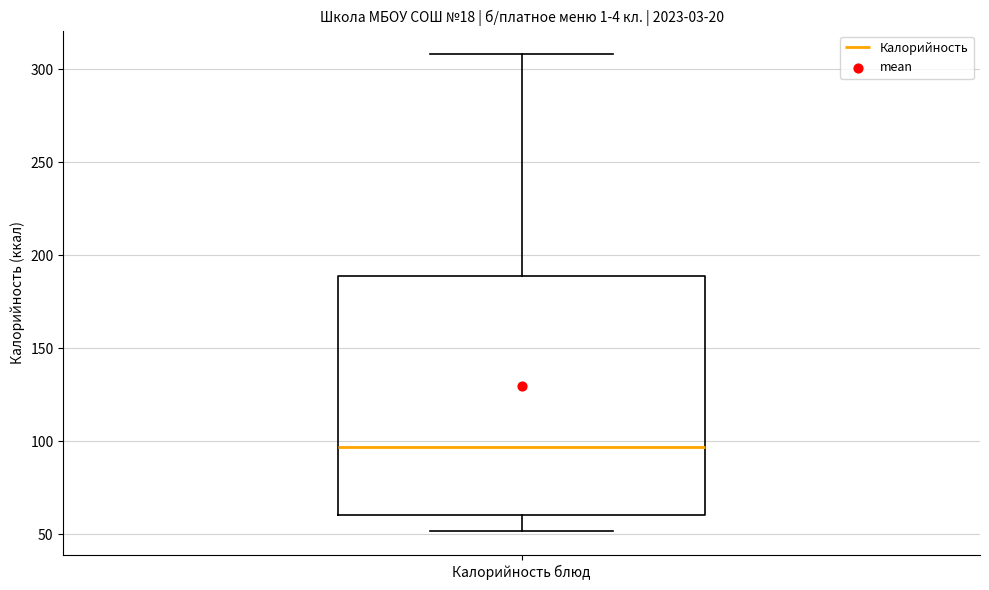

Where does the upper whisker of the box for Калорийность блюд end on the y-axis? The values are not printed on the chart, so give them approximately, as read against the axis.

310